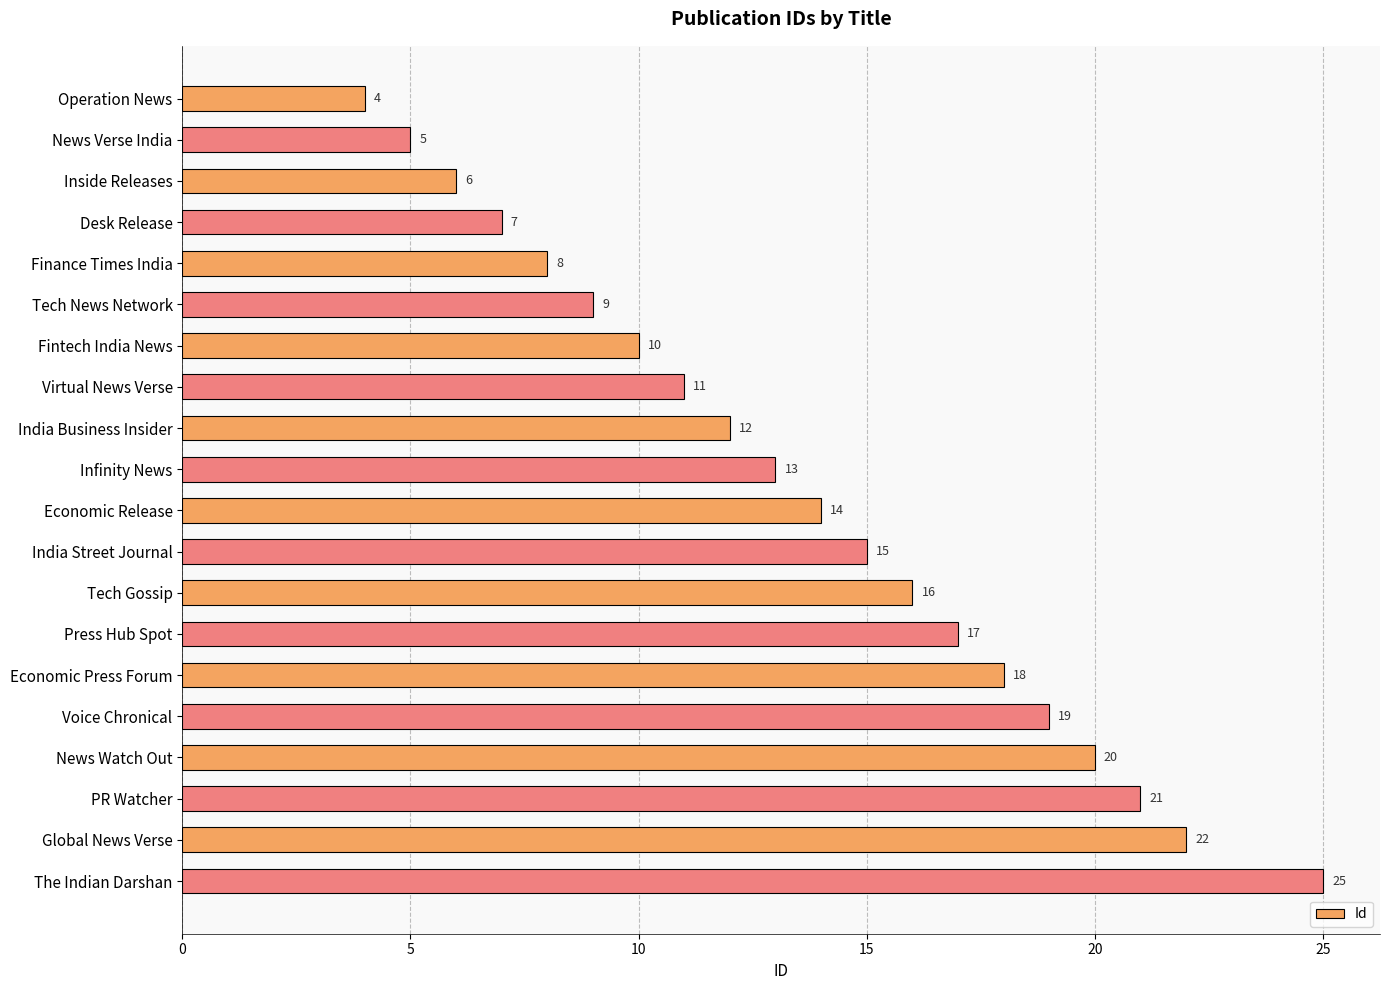

Rank the categories by value from highest to lowest.

The Indian Darshan, Global News Verse, PR Watcher, News Watch Out, Voice Chronical, Economic Press Forum, Press Hub Spot, Tech Gossip, India Street Journal, Economic Release, Infinity News, India Business Insider, Virtual News Verse, Fintech India News, Tech News Network, Finance Times India, Desk Release, Inside Releases, News Verse India, Operation News